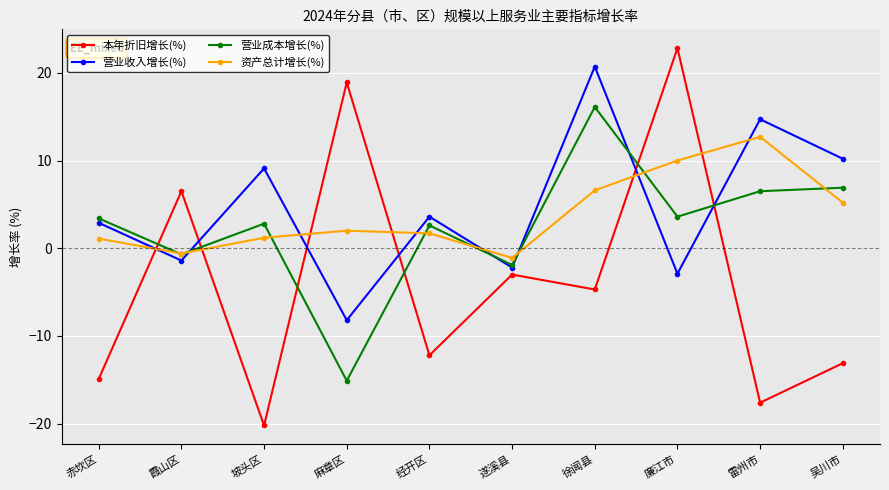

At how many categories does at least one series exceed 2?

9